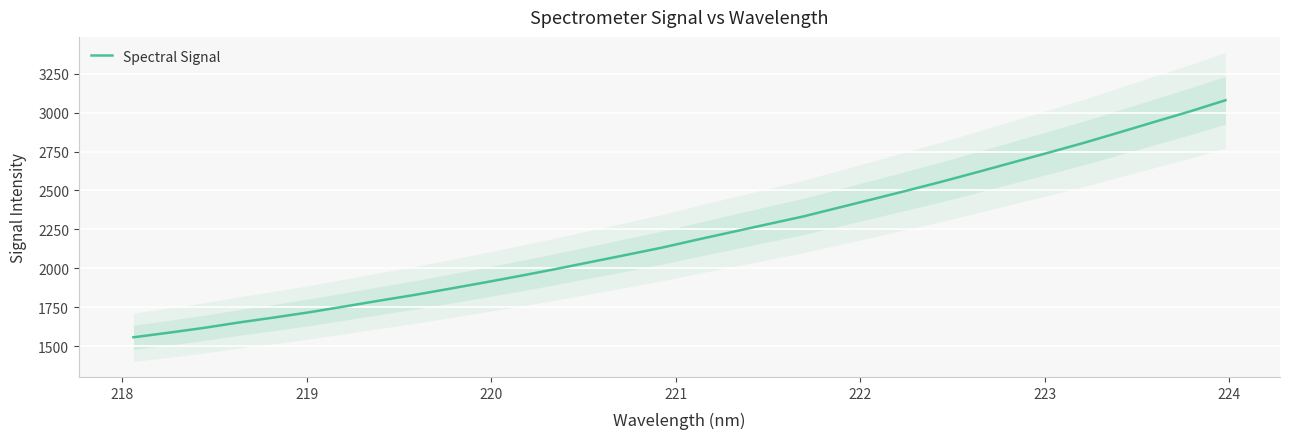

What is the minimum value for Spectral Signal?

1556.1